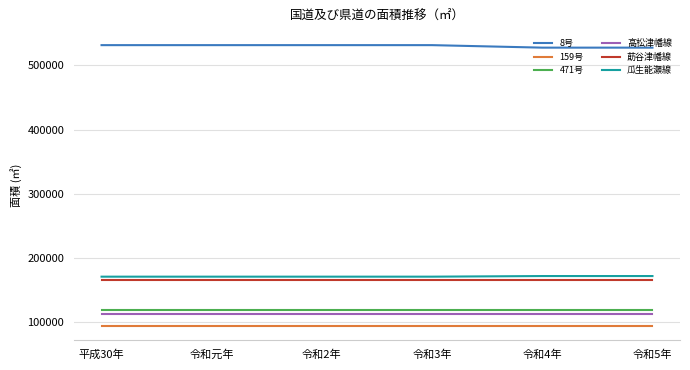

True or false: 8号 and 471号 intersect in this chart.

False